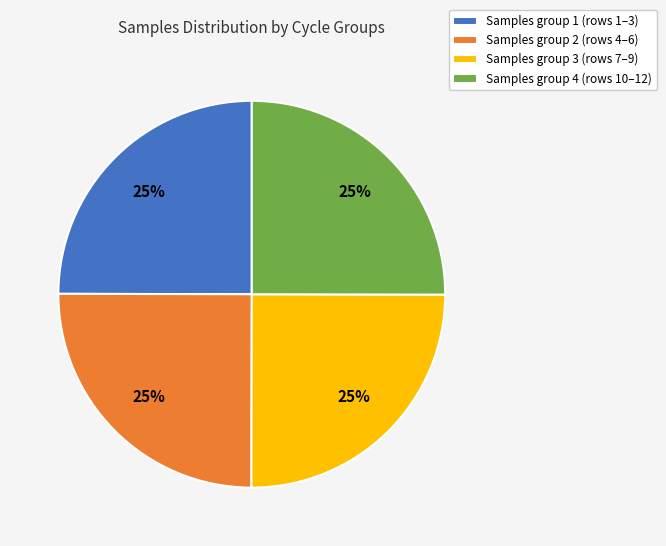

To the nearest percent, what is the average slice percentage?

25%